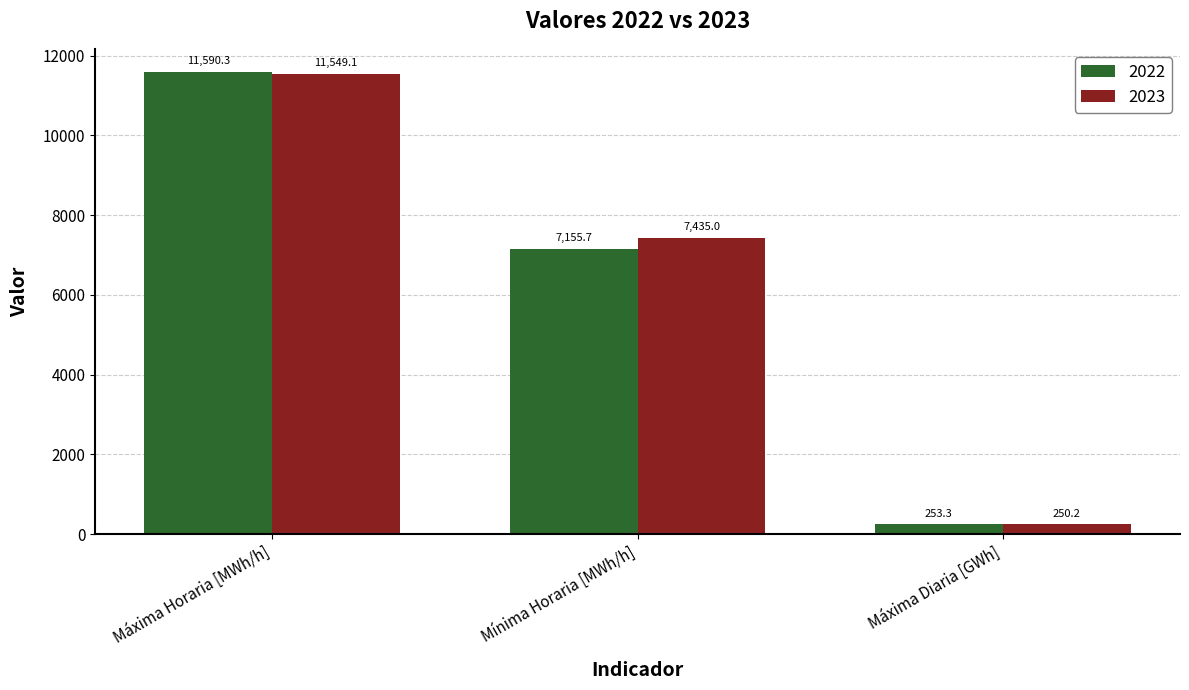

Count the number of categories in the chart.

3